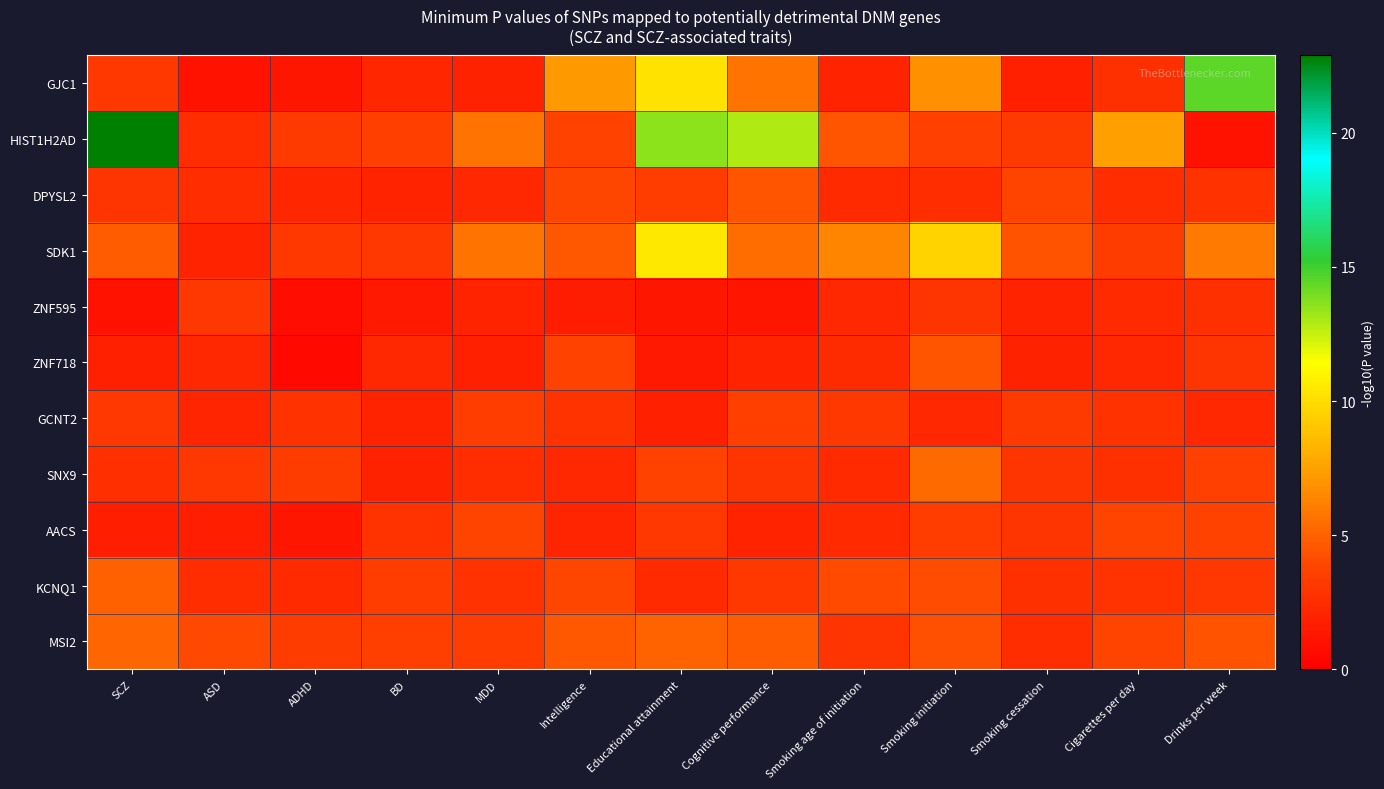

What is the difference between the highest and lowest values at Smoking cessation?

2.6